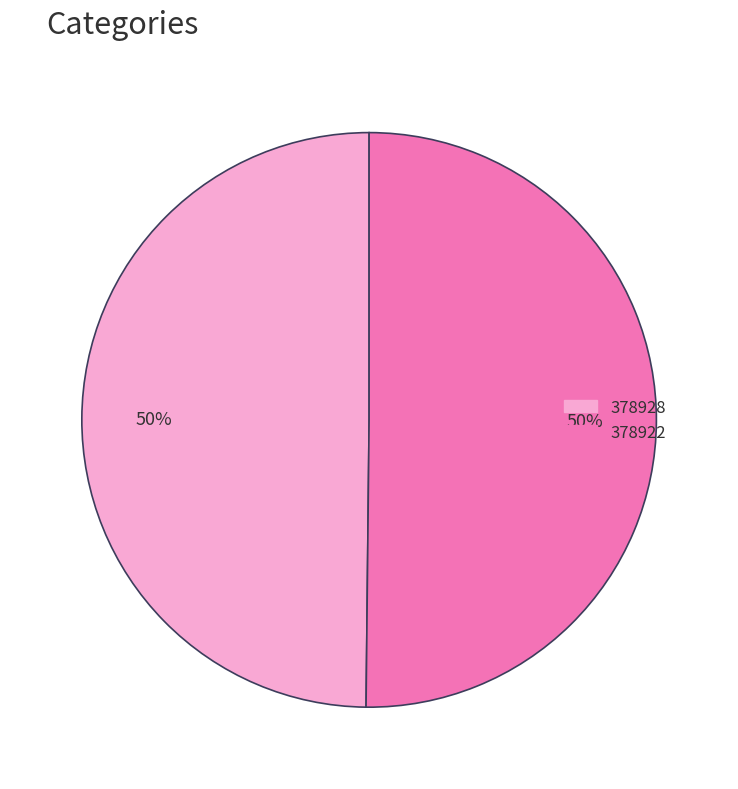

The 378928 slice represents 60% of the pie. True or false?

False